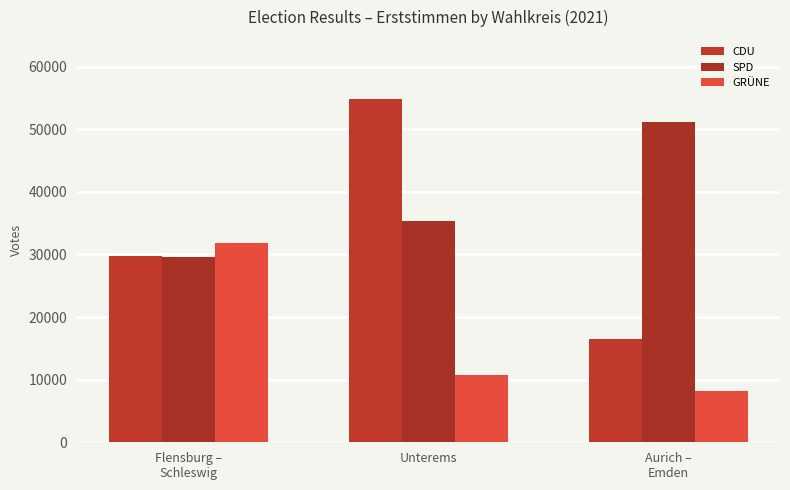

What is the average value of the CDU series?

33690